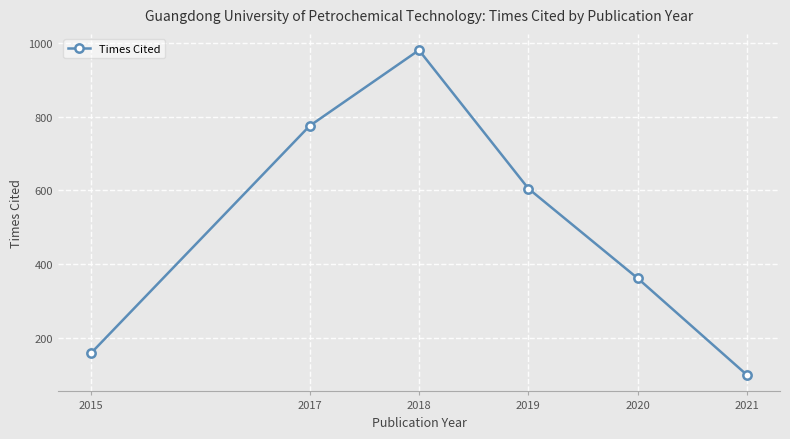

Reading left to right, transcribe all the data shown in this chart.

157	775	981	605	361	98